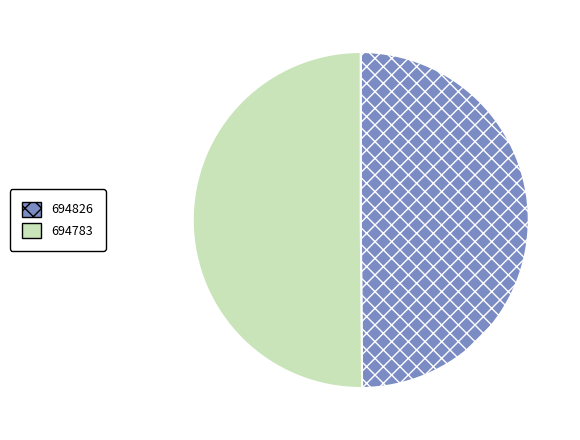

What is the ratio of the value at 694783 to the value at 694826?

1.0